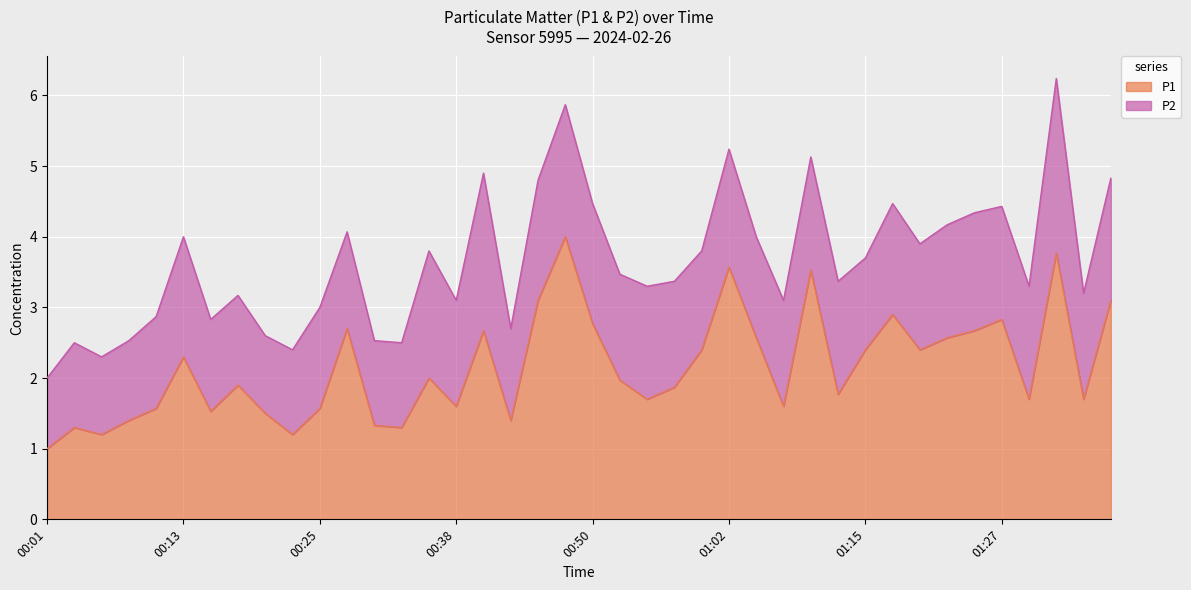

List the labels in order of value, largest first.

00:47, 01:32, 01:02, 01:10, 00:45, 01:37, 01:17, 01:27, 00:50, 00:28, 00:40, 01:25, 01:05, 01:22, 01:00, 01:15, 01:20, 00:13, 00:35, 00:52, 00:18, 00:57, 01:12, 00:55, 01:30, 01:35, 00:38, 01:07, 00:10, 00:25, 00:15, 00:20, 00:08, 00:42, 00:30, 00:03, 00:33, 00:06, 00:23, 00:01